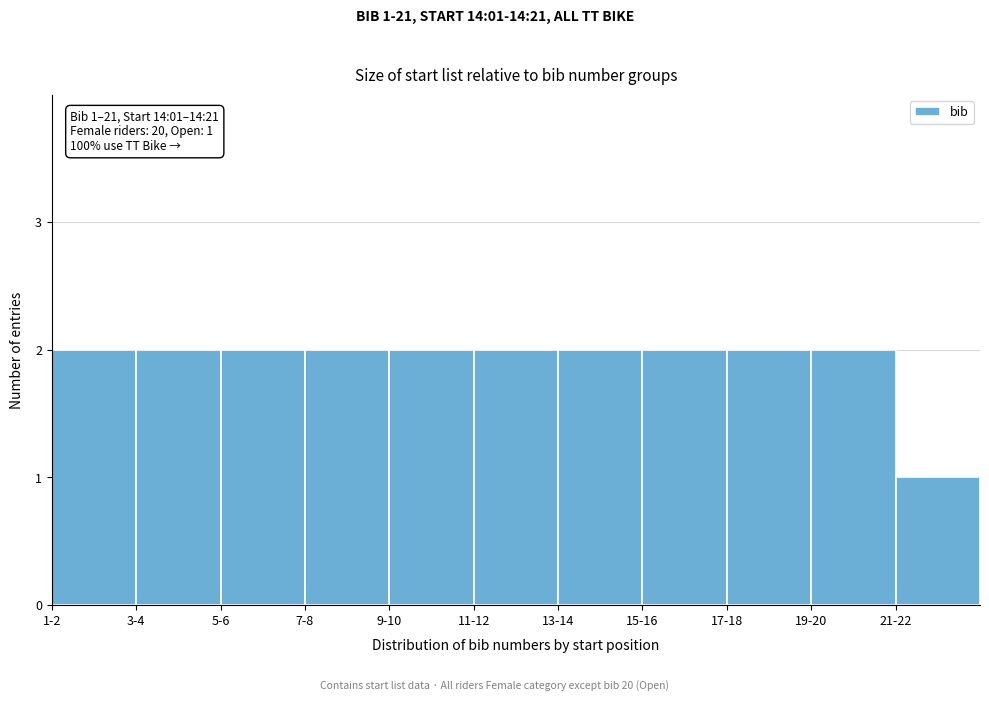

Reading left to right, what are all the values shown in this chart?

2	2	2	2	2	2	2	2	2	2	1